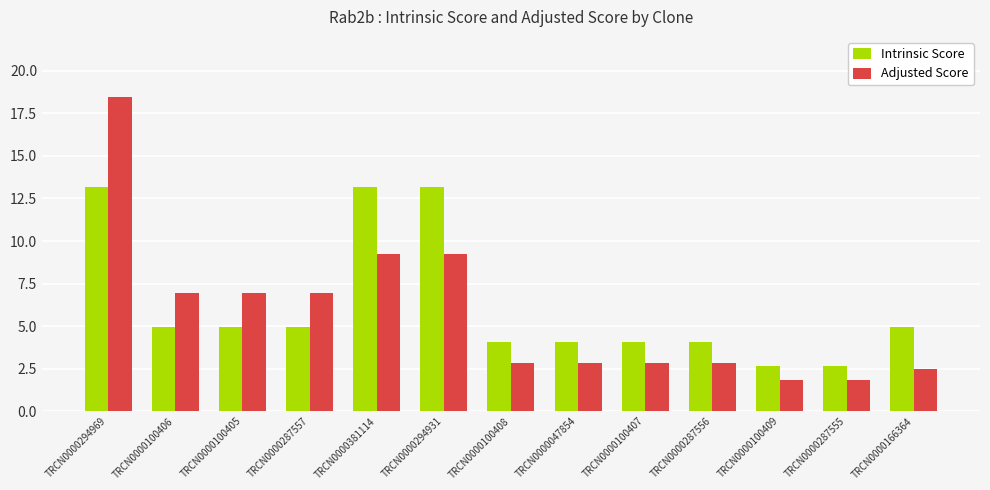

What is the difference between the Adjusted Score values at TRCN0000294969 and TRCN0000100407?

15.6